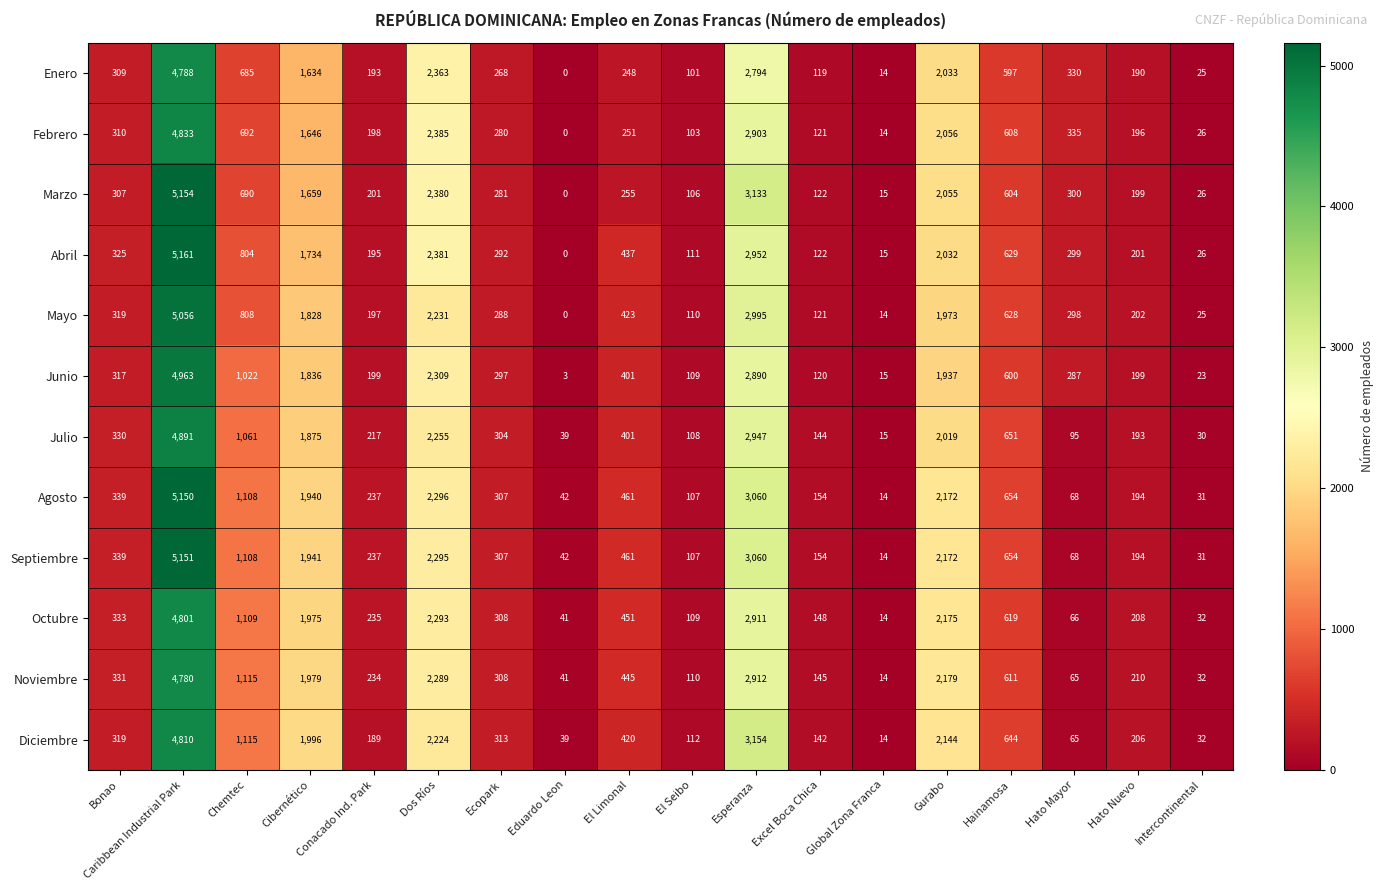

What is the sum of all Mayo values?

17516